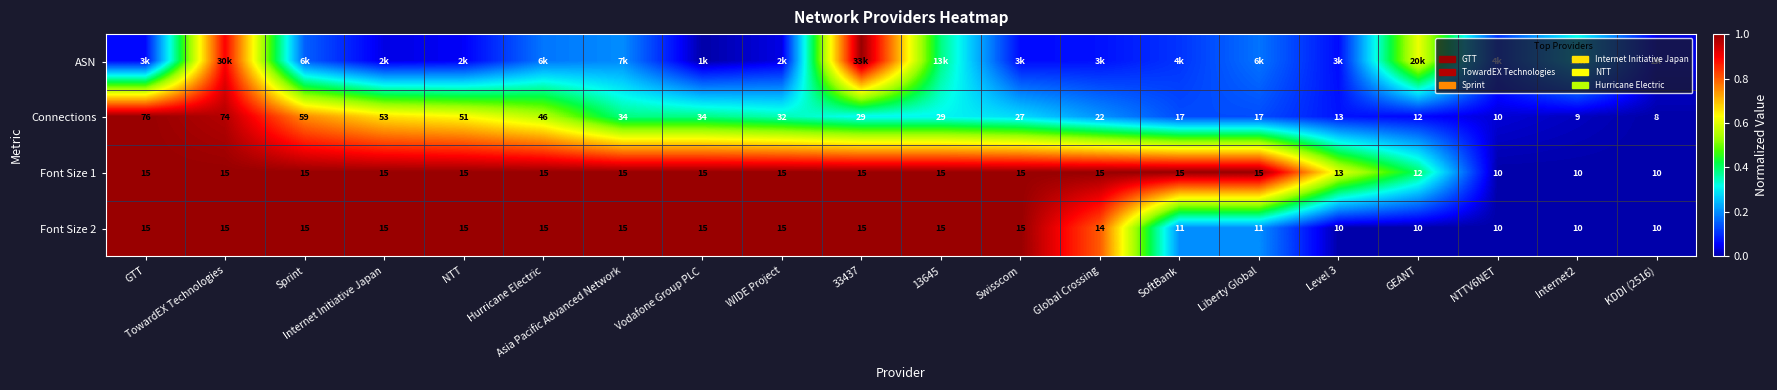

Is the value of Connections at WIDE Project greater than the value of Font Size 1 at Internet Initiative Japan?

Yes